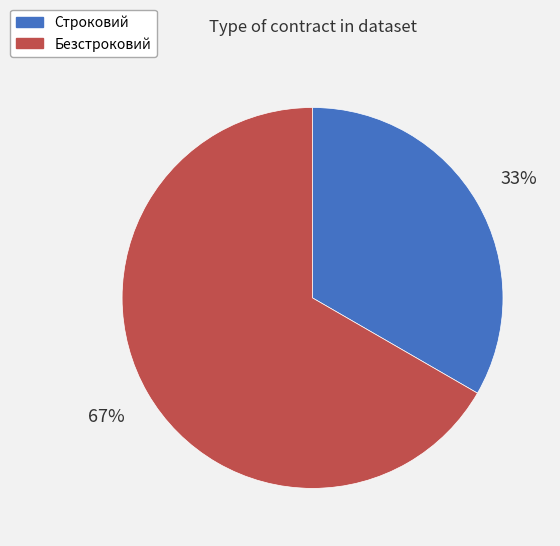

Does Строковий account for over 50% of the chart?

No